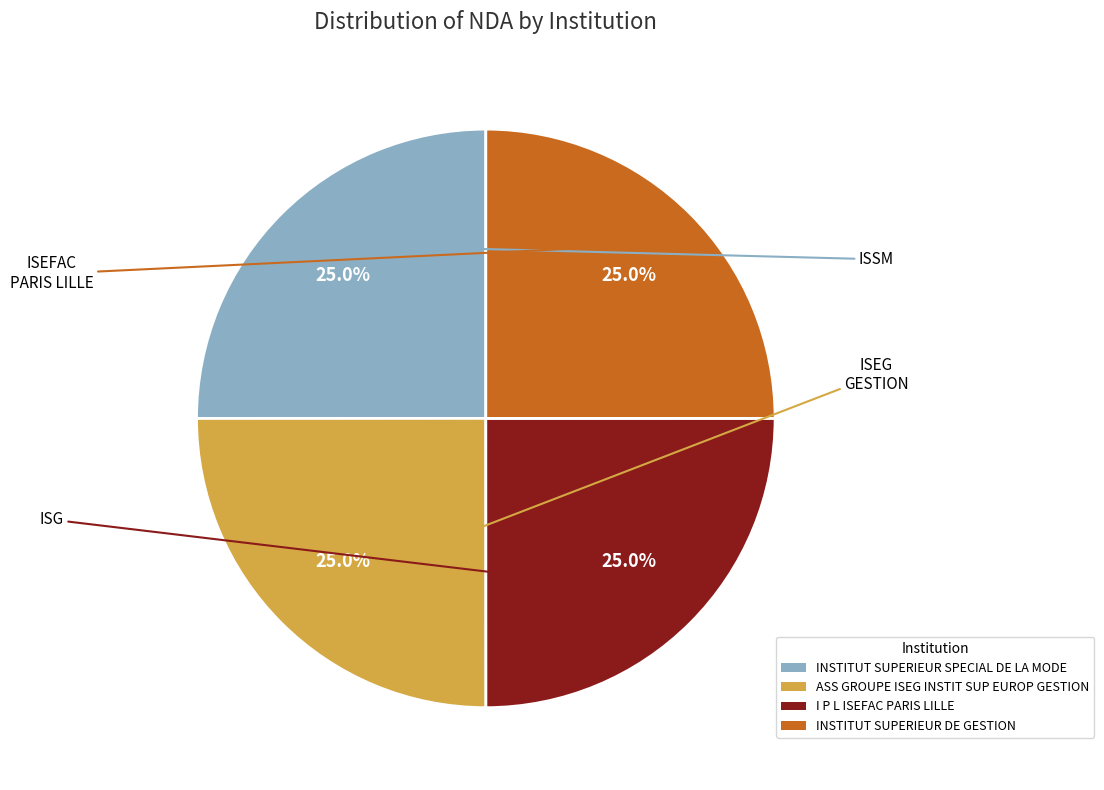

What percentage is the INSTITUT SUPERIEUR DE GESTION slice, to the nearest percent?

25%